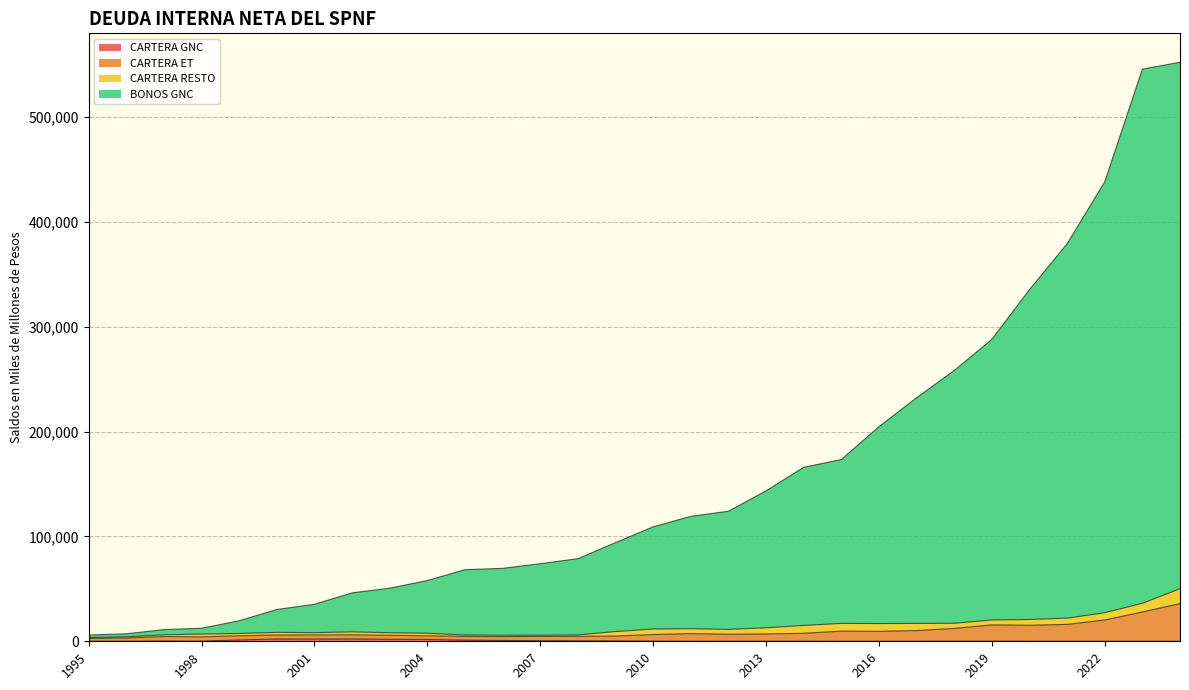

What is the minimum value shown in the chart?

2.3